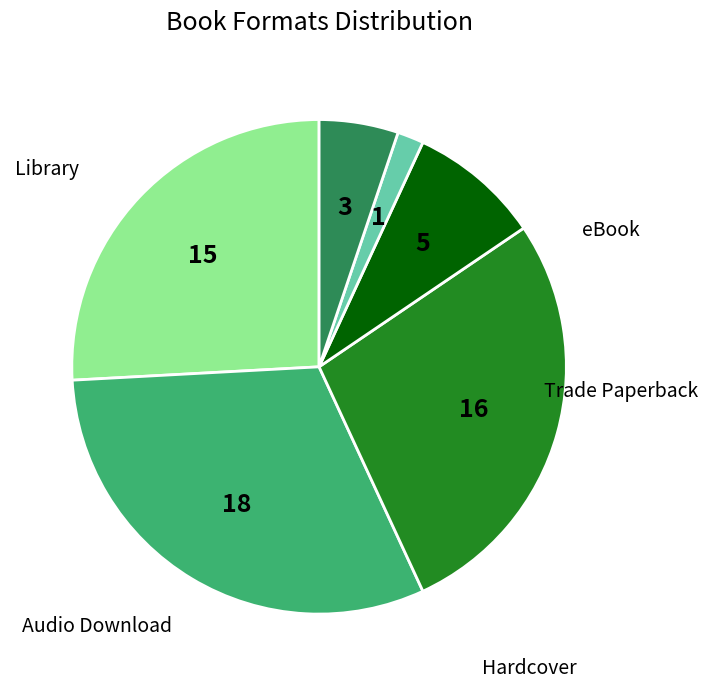

Is there any slice that represents more than half of the pie?

No